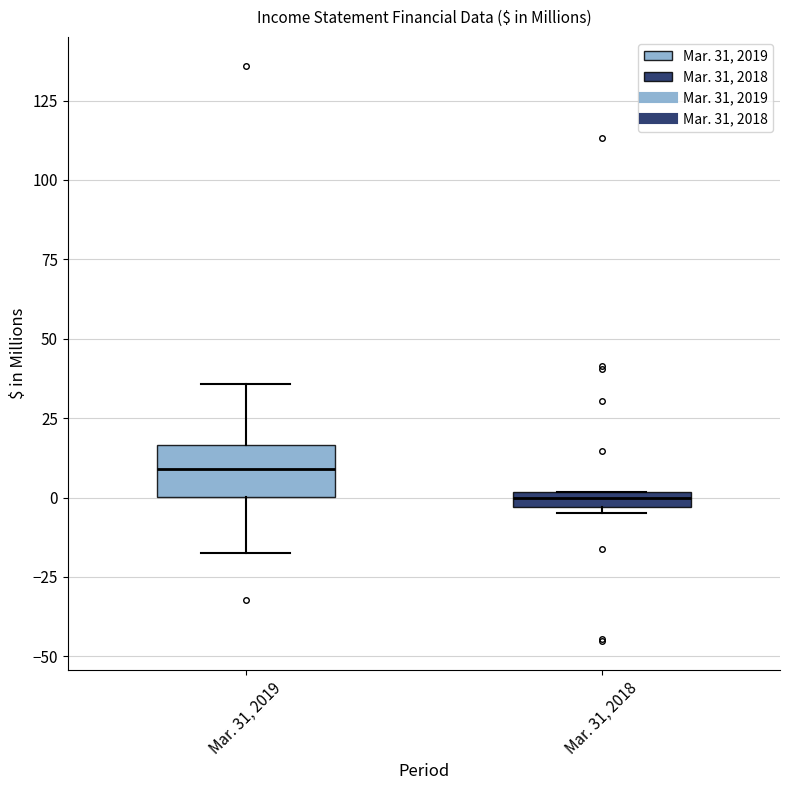

Which box has the lowest median line?

Mar. 31, 2018